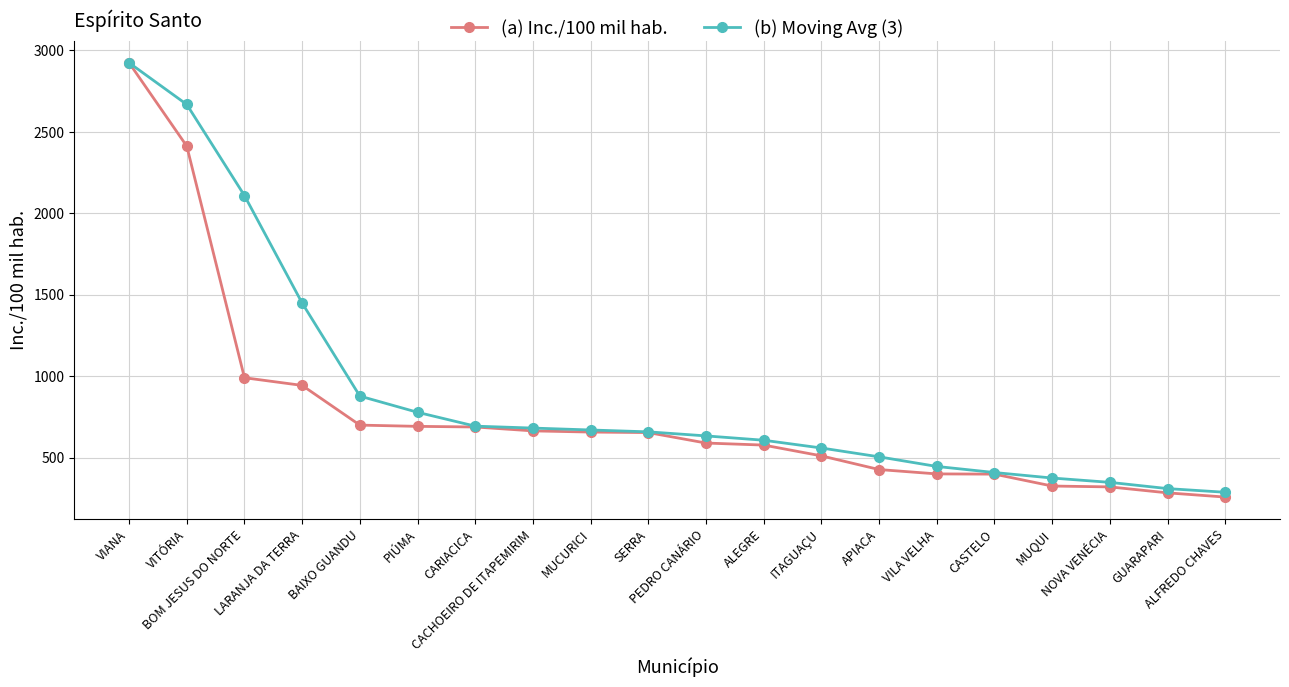

Which series has the largest total across all categories?

(b) Moving Avg (3)